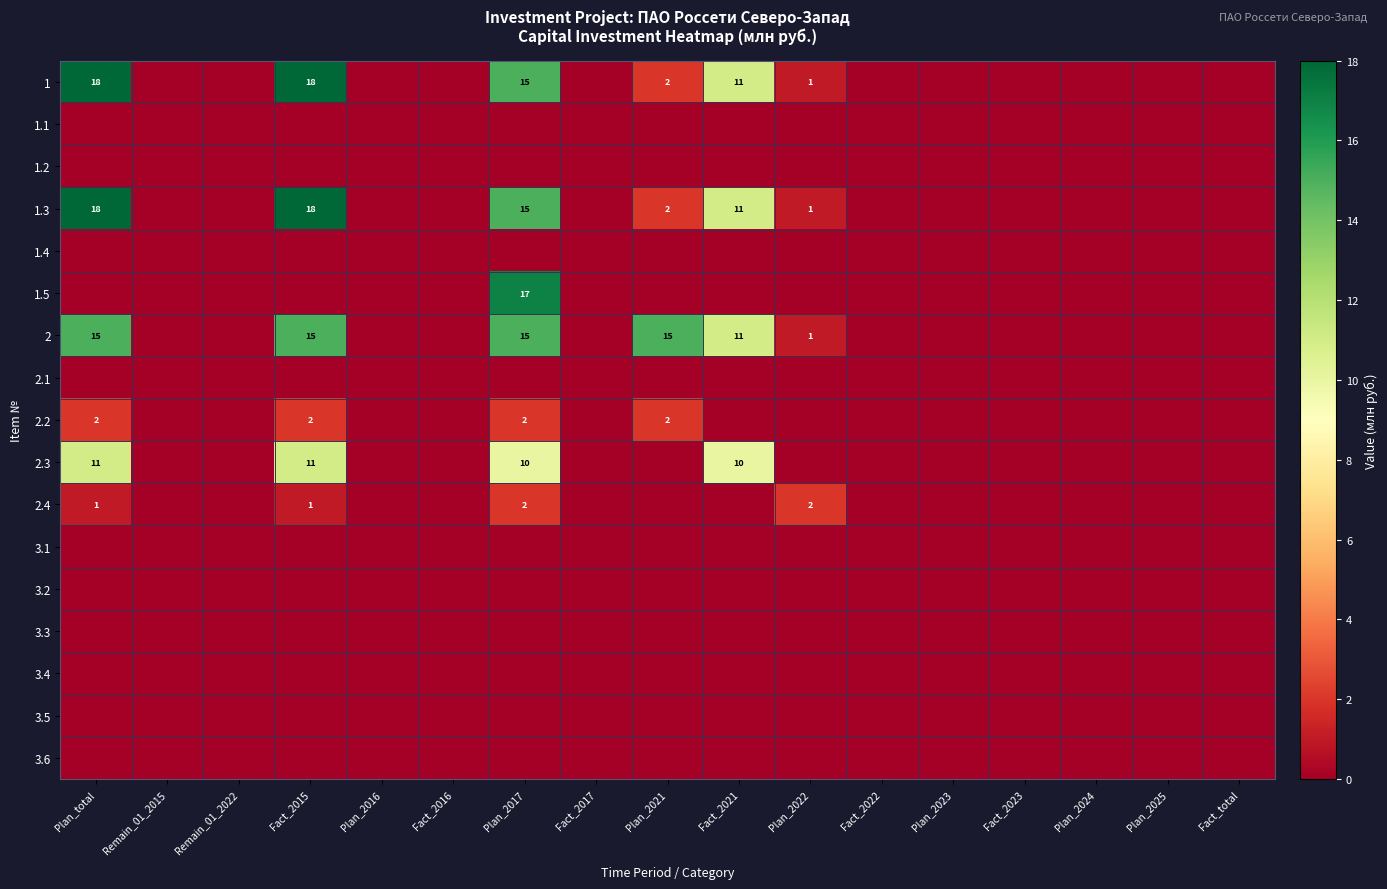

True or false: 1.3 has a value of 18 at Fact_2015.

True